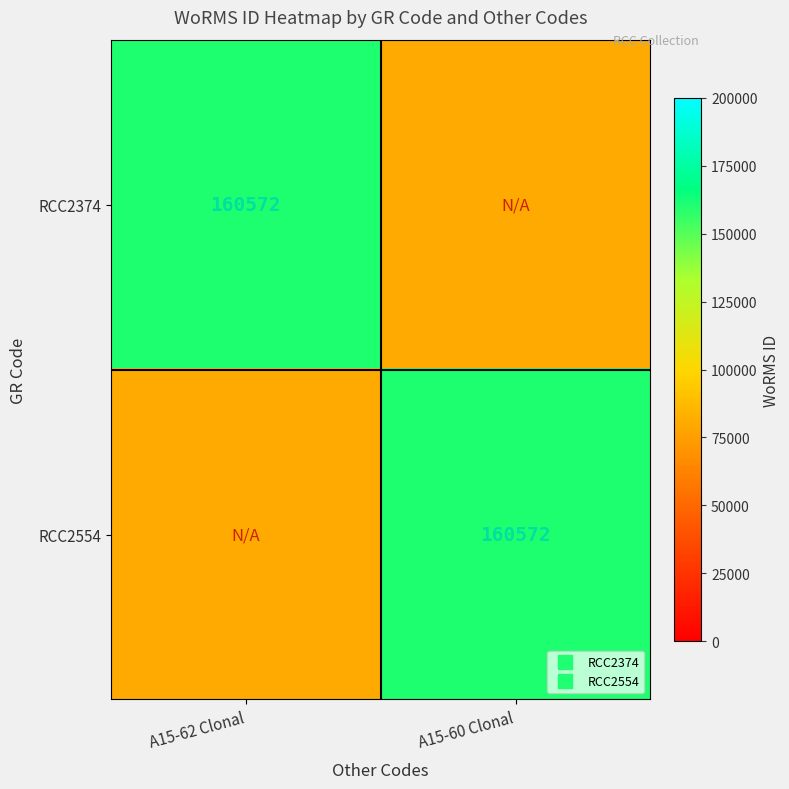

At which label is RCC2374 closest to 120286?

A15-62 Clonal